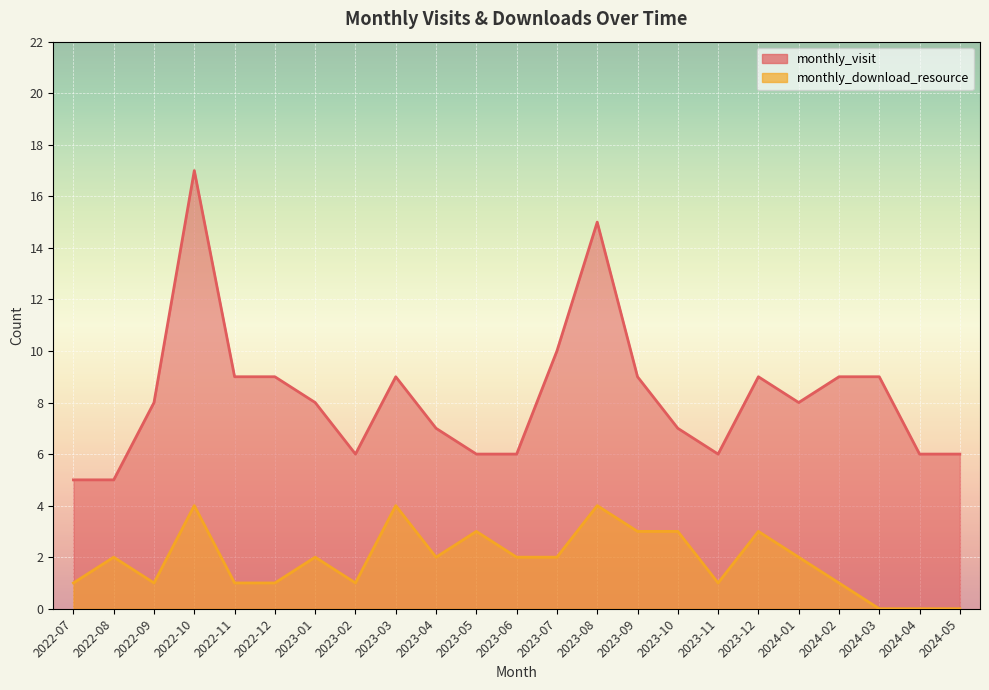

True or false: monthly_download_resource and monthly_visit intersect in this chart.

False